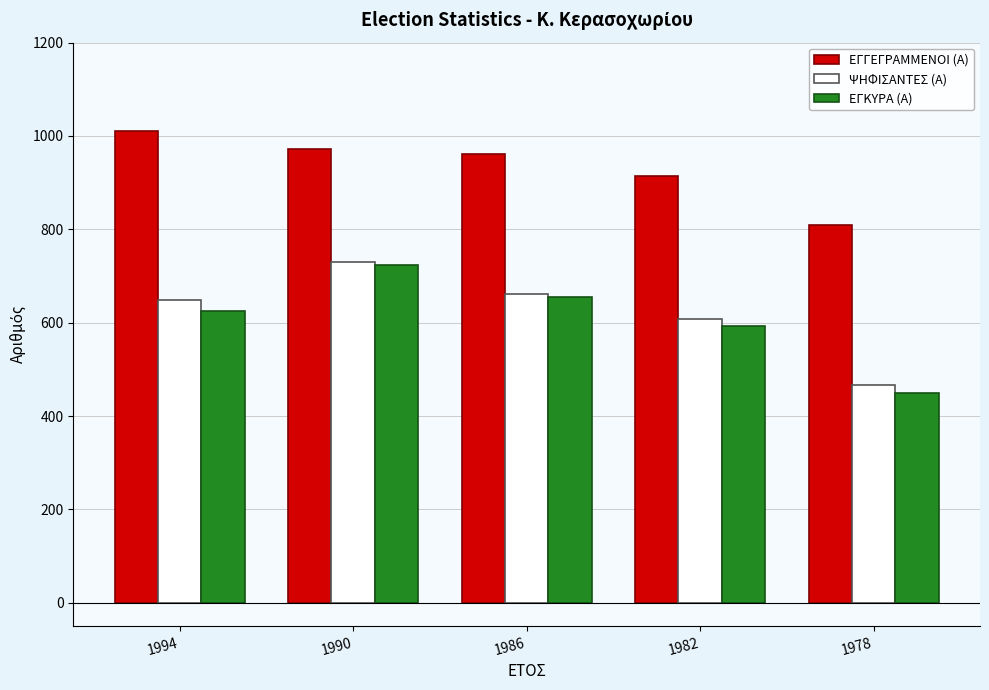

What are all the series names shown in the legend?

ΕΓΓΕΓΡΑΜΜΕΝΟΙ (Α), ΨΗΦΙΣΑΝΤΕΣ (Α), ΕΓΚΥΡΑ (Α)